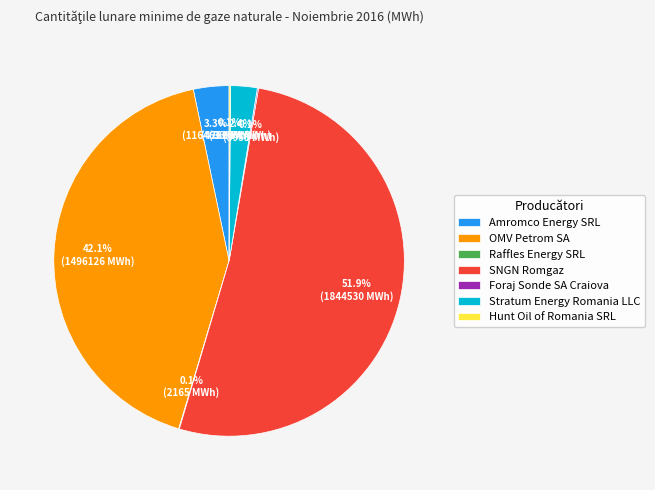

What is the largest slice in the pie chart?

SNGN Romgaz